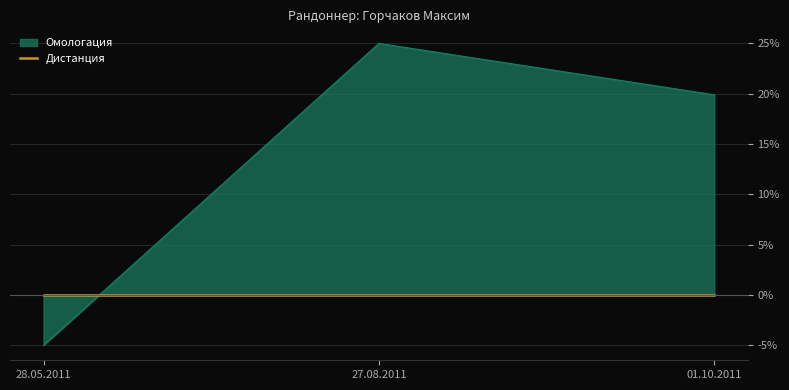

Is it true that the value at 27.08.2011 is 25.0?

True